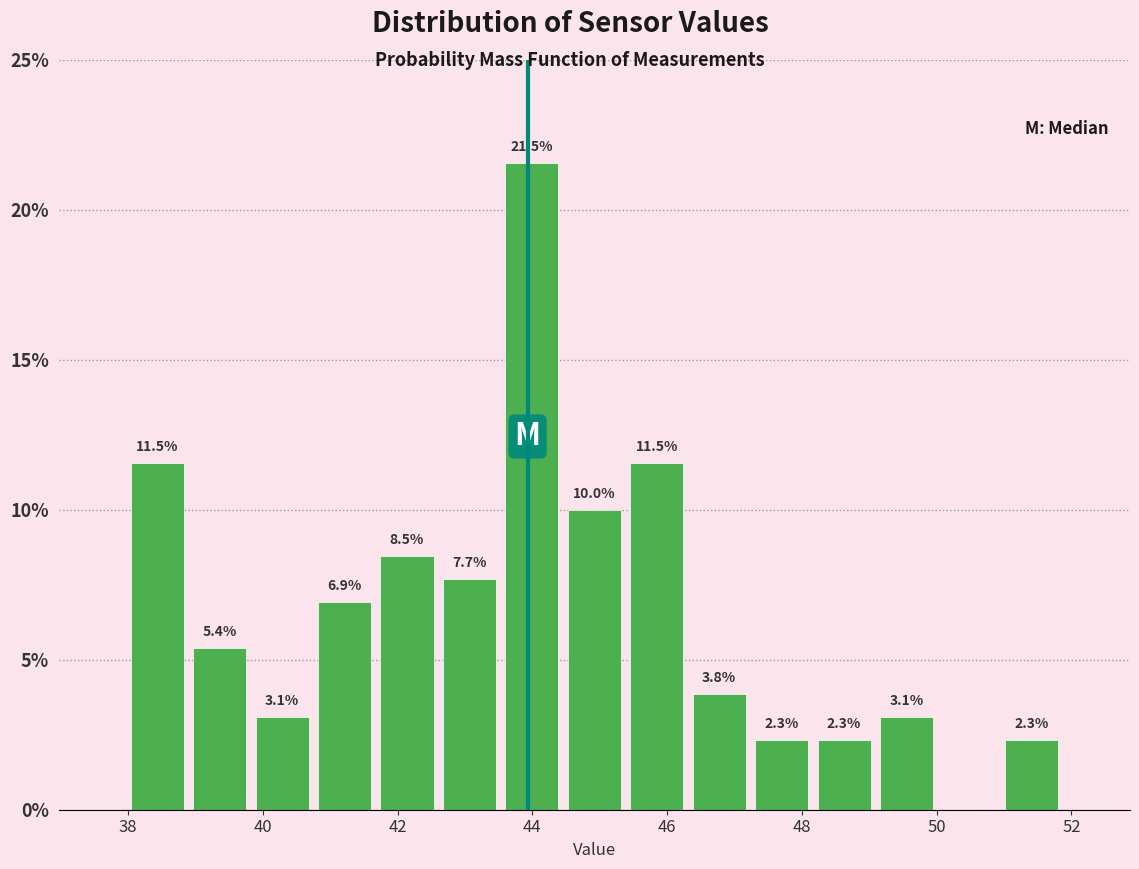

Over which range of the x-axis is the bar tallest?

43.6 to 44.4